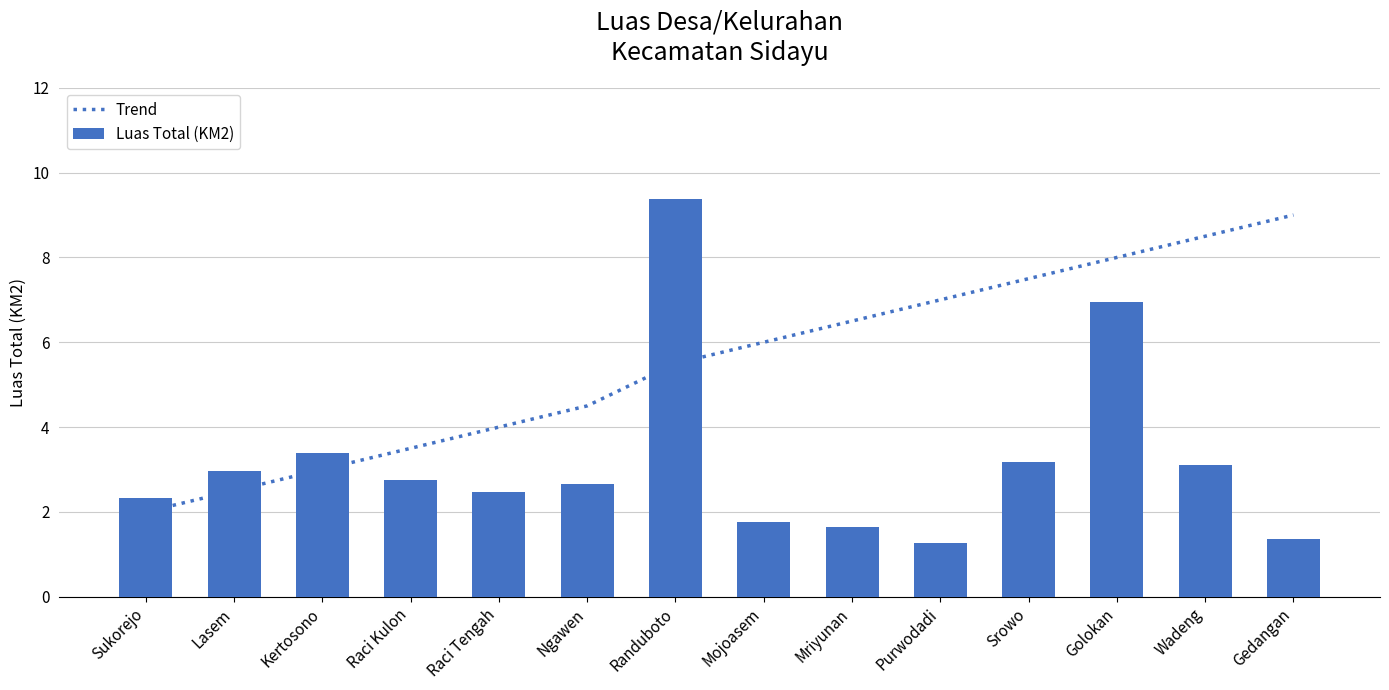

At how many categories does at least one series exceed 4?

9